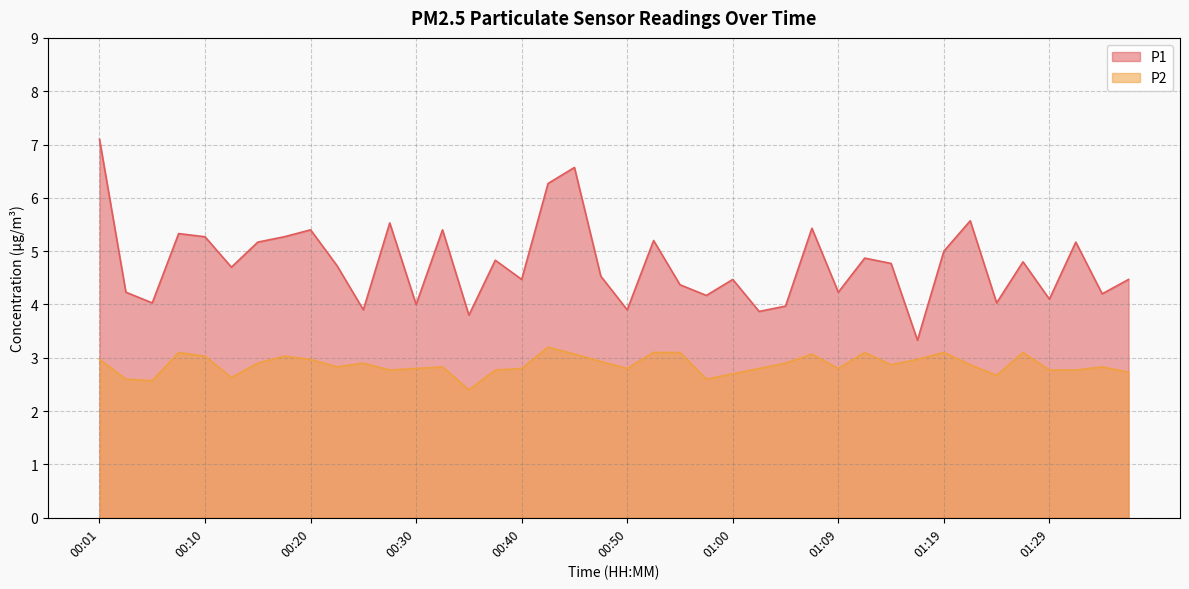

What is the difference between the highest and lowest values at 00:13?

2.1